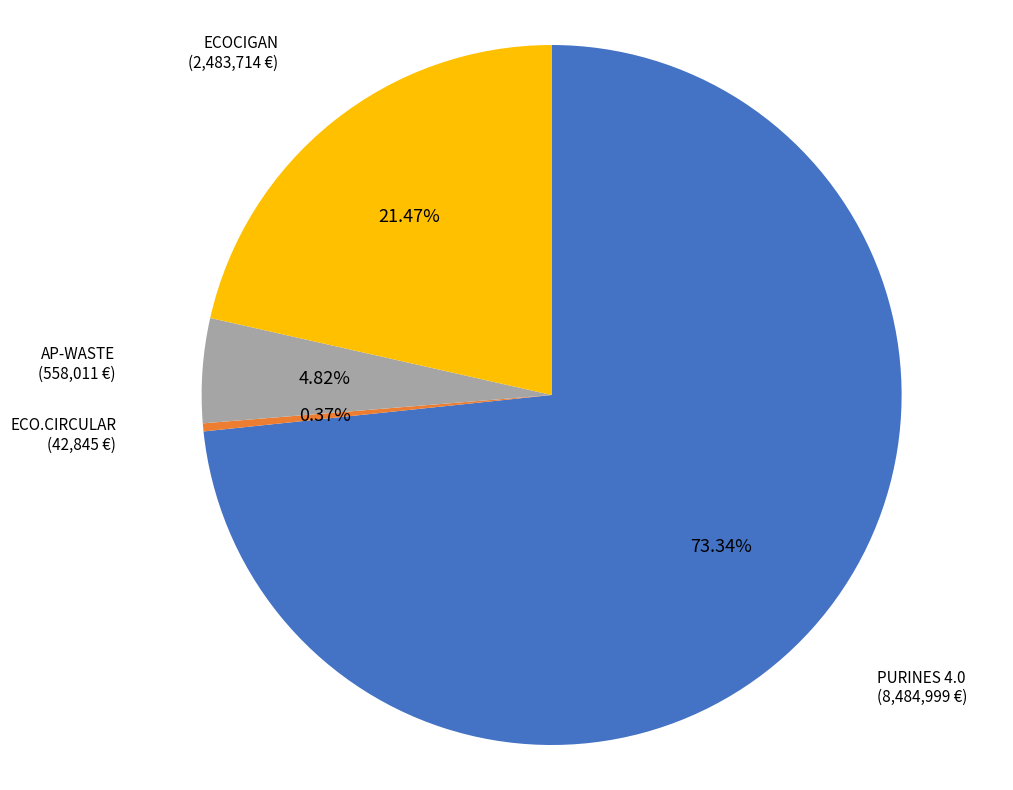

What is the smallest slice in the pie chart?

ECO.CIRCULAR